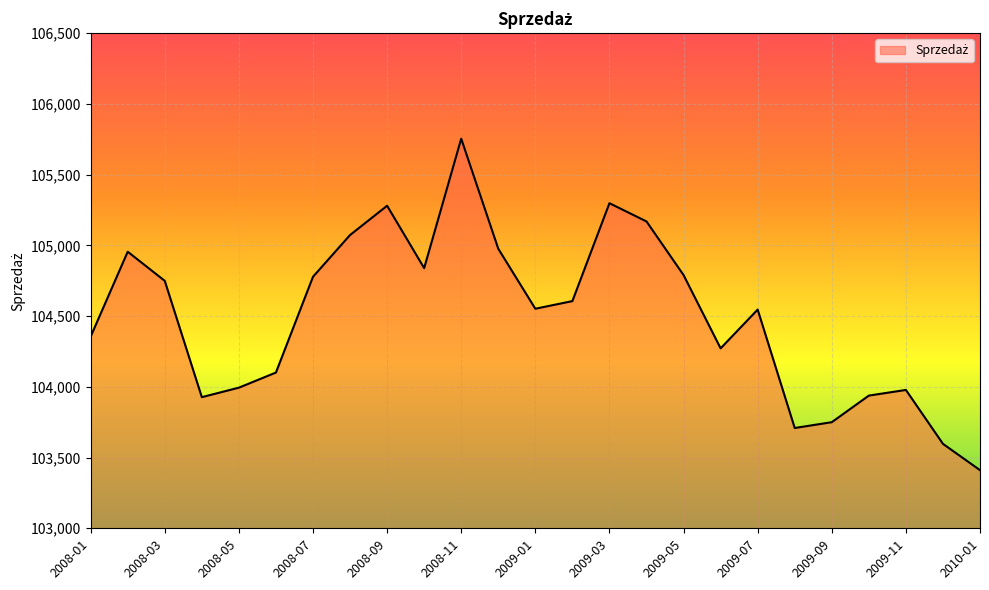

How many lines are shown in the chart?

1